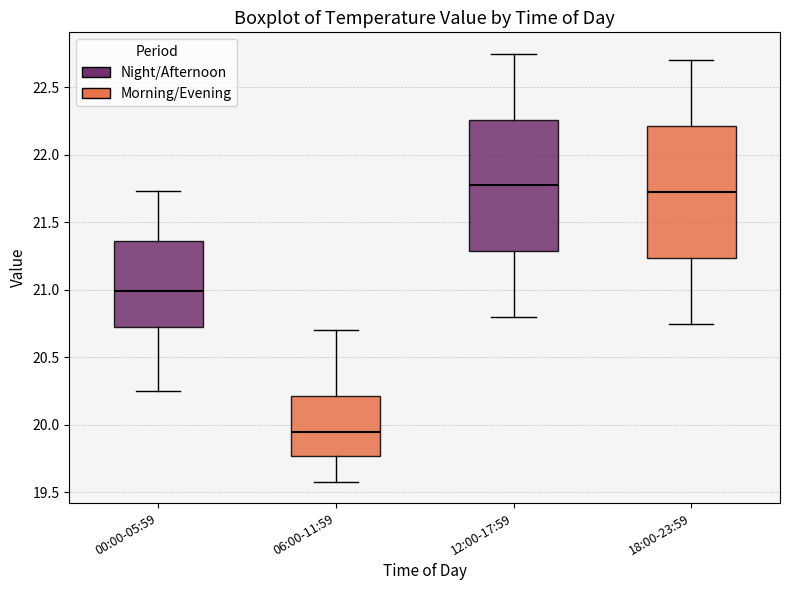

Reading left to right, transcribe this box plot: for each box, give where its median line is, the range the box spans, and where its two whiskers end, as read against the y-axis. The values are not printed on the chart, so give them approximately, as read against the axis.

00:00-05:59: median 21.00, box 20.75 to 21.35, whiskers 20.25 to 21.75
06:00-11:59: median 19.95, box 19.75 to 20.20, whiskers 19.60 to 20.70
12:00-17:59: median 21.80, box 21.30 to 22.25, whiskers 20.80 to 22.75
18:00-23:59: median 21.75, box 21.25 to 22.20, whiskers 20.75 to 22.70